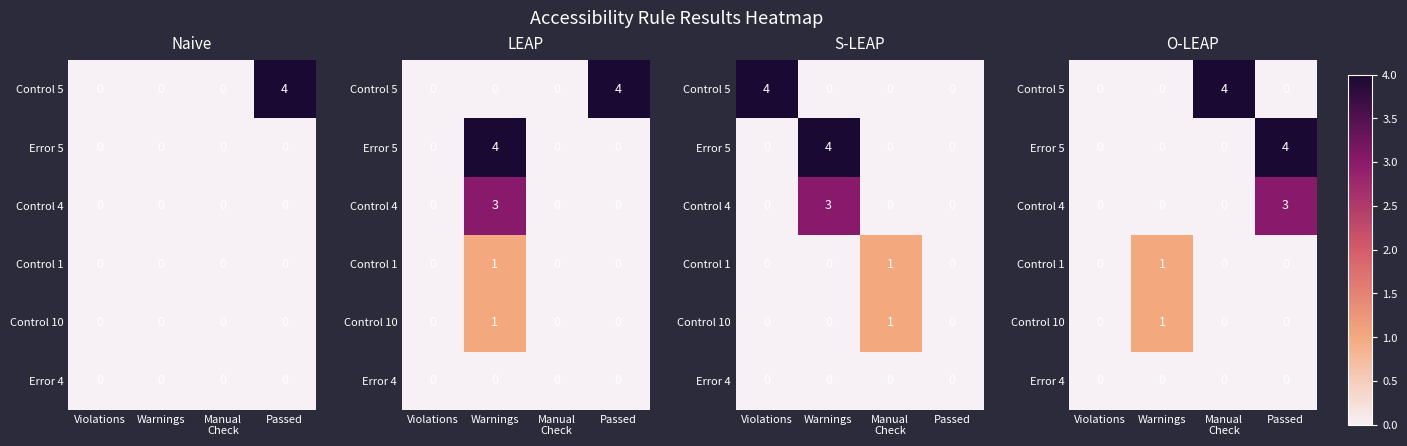

What is the highest value of the Control 4 series?

3